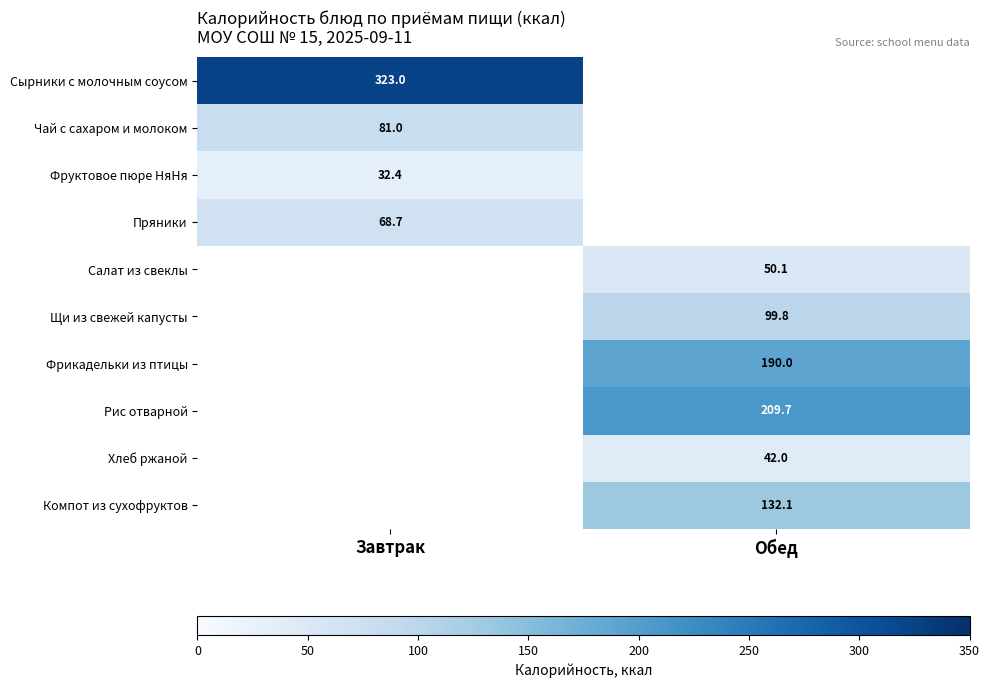

Is it true that Хлеб ржаной equals 42.0 at Обед?

True